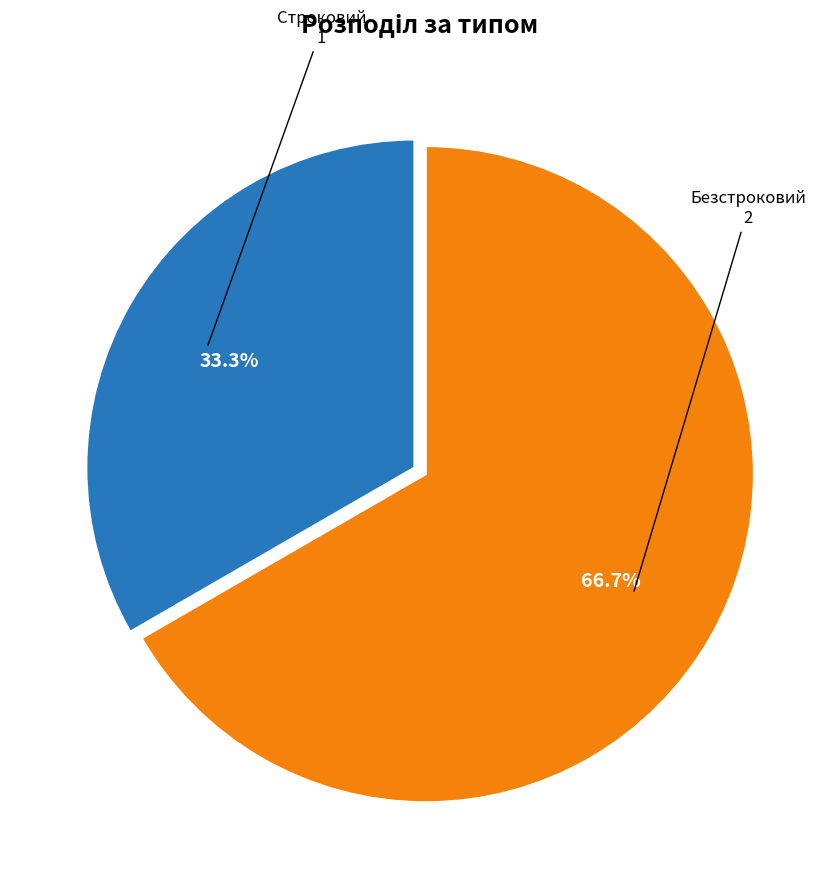

Is there a majority slice in this chart?

Yes